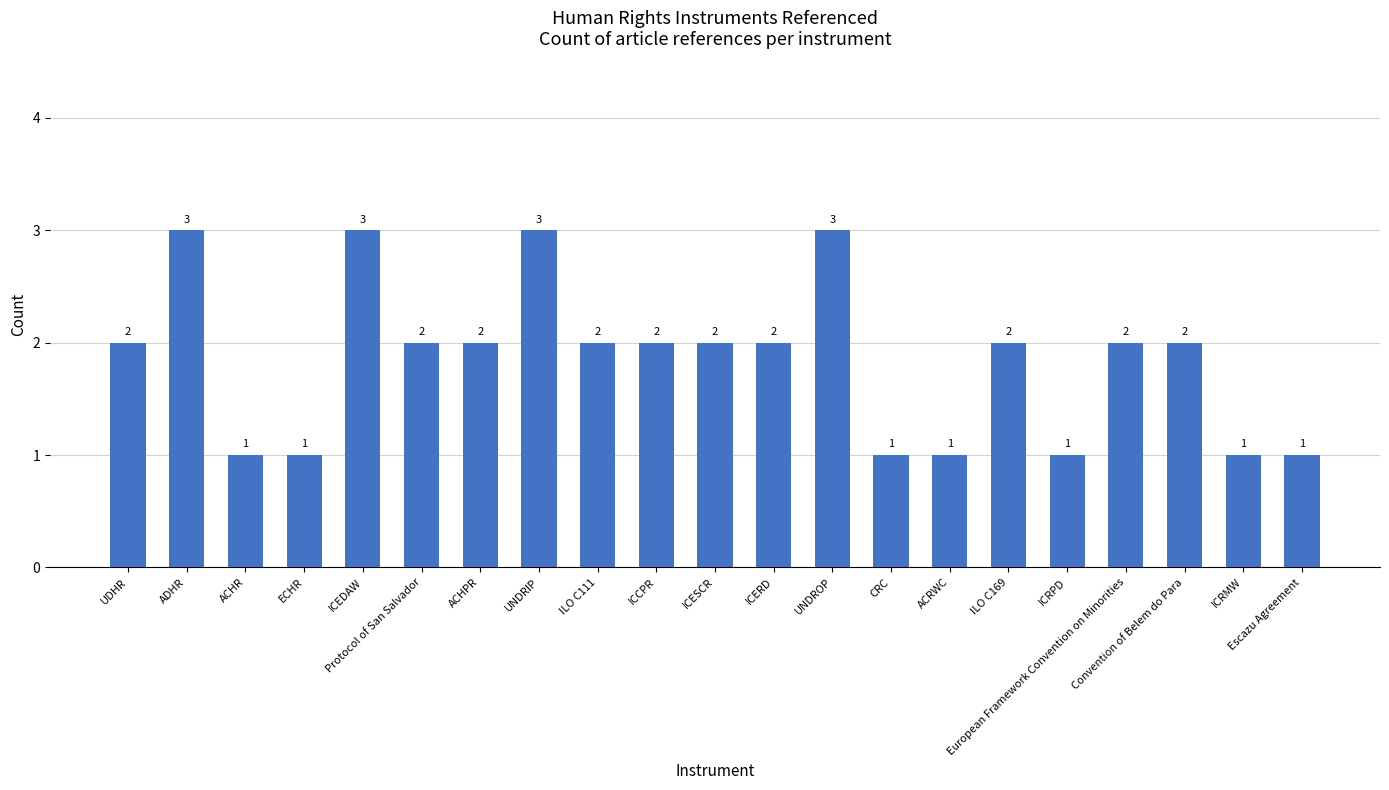

Count the values in the range 1 to 2.

17